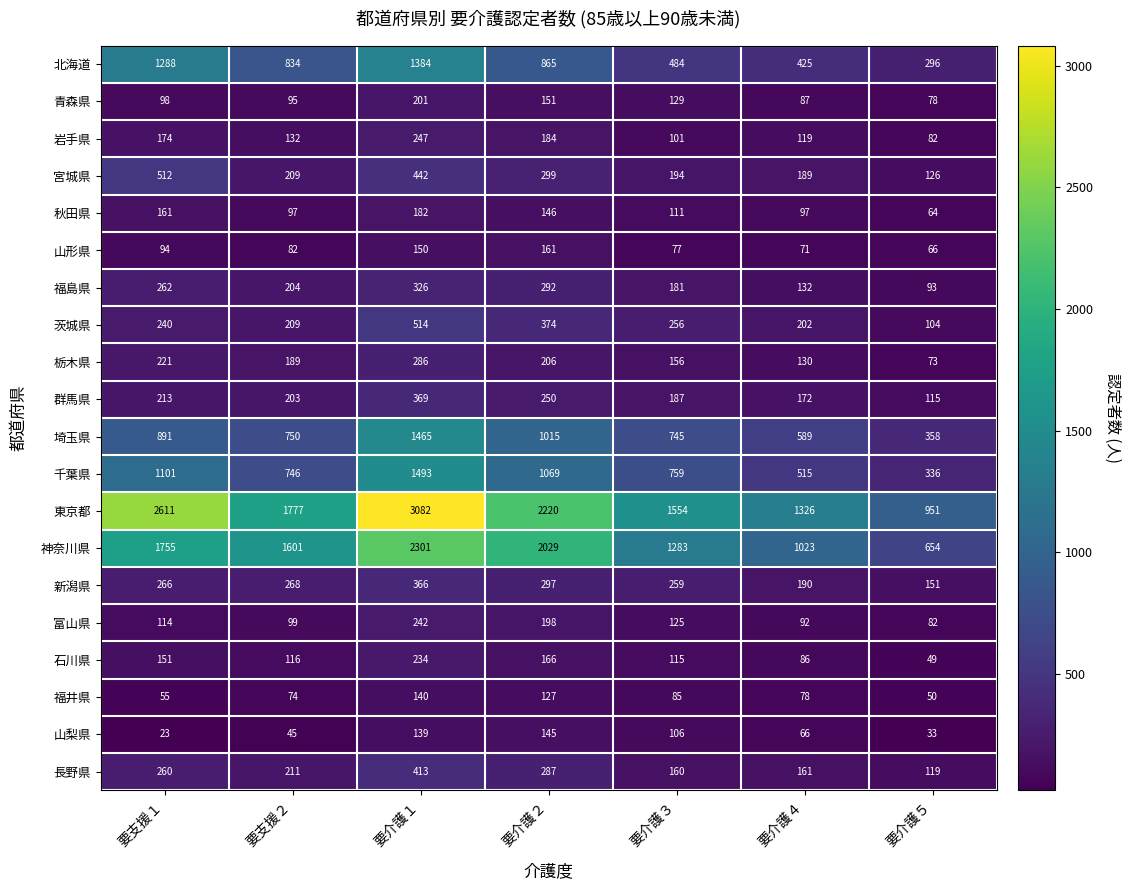

What is the sum of all 福井県 values?

609